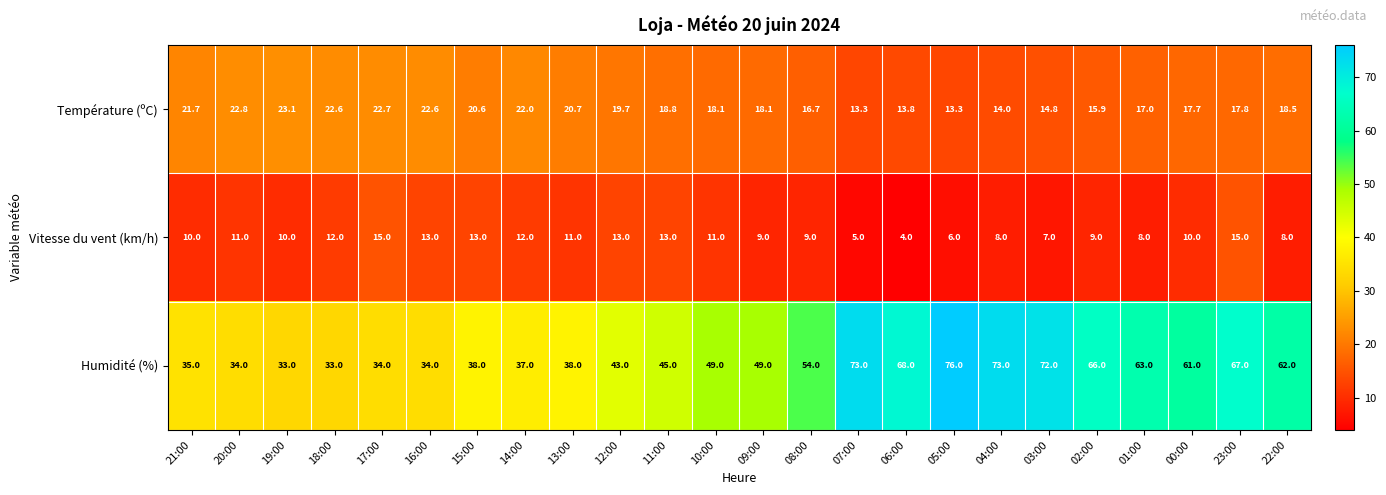

At which category is the sum across all series the highest?

23:00